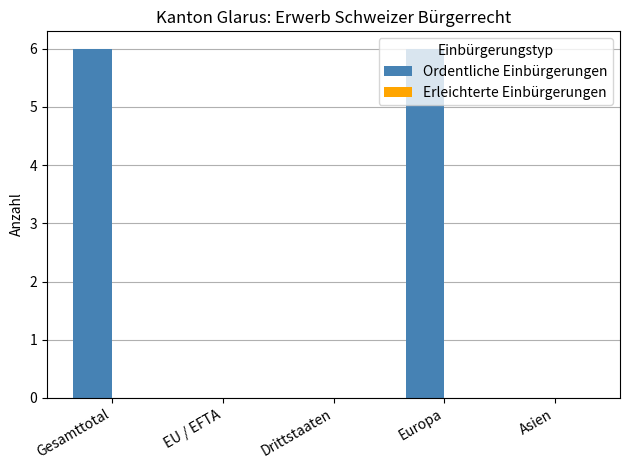

What is the ratio of the value at Europa to the value at Gesamttotal?

1.0